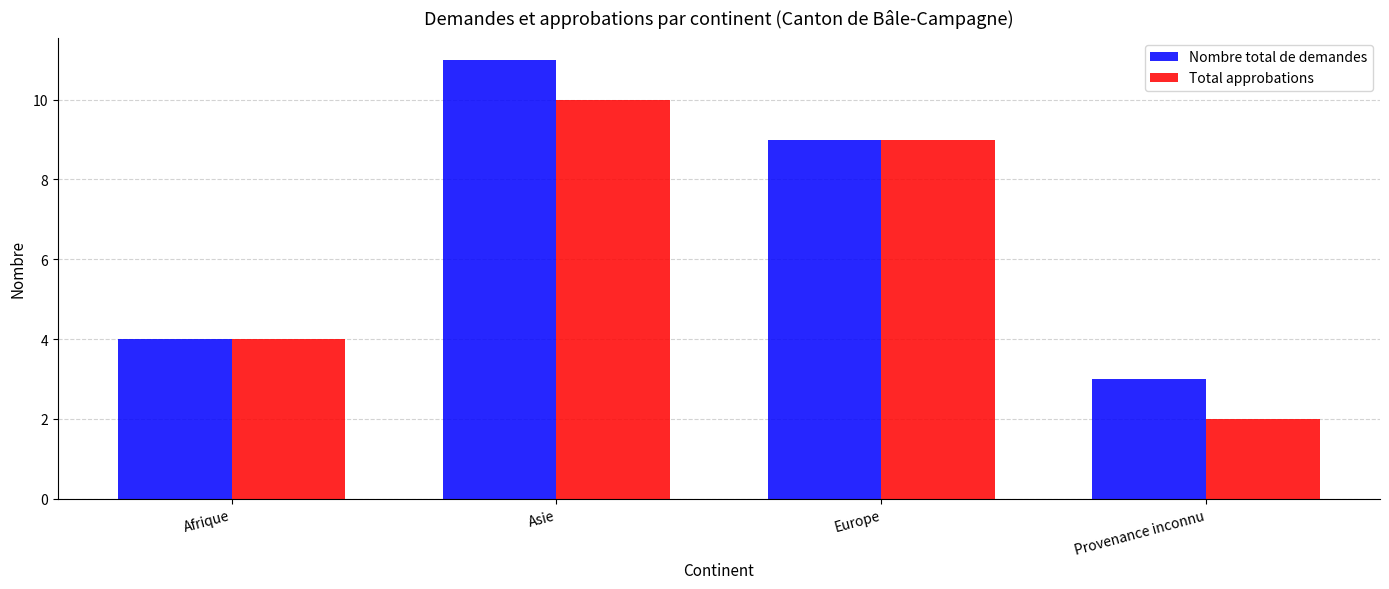

What is the difference between the Total approbations values at Provenance inconnu and Europe?

7